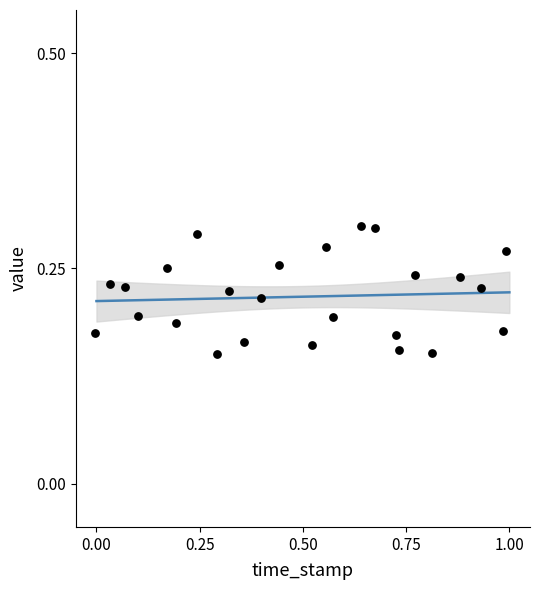

What is the range of X values (max minus min)?

1.0